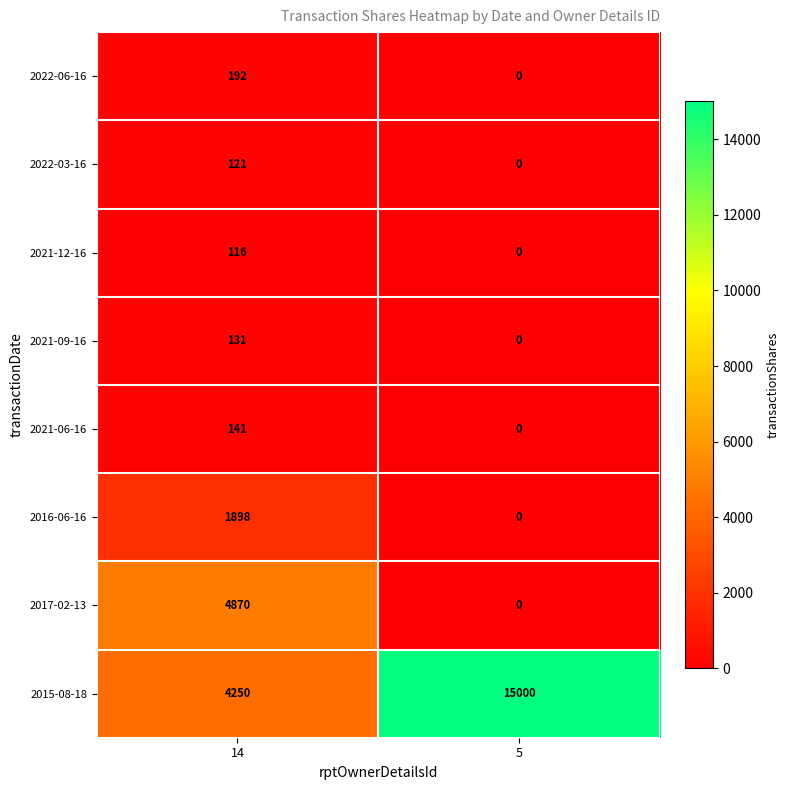

Which series has the widest spread of values?

2015-08-18